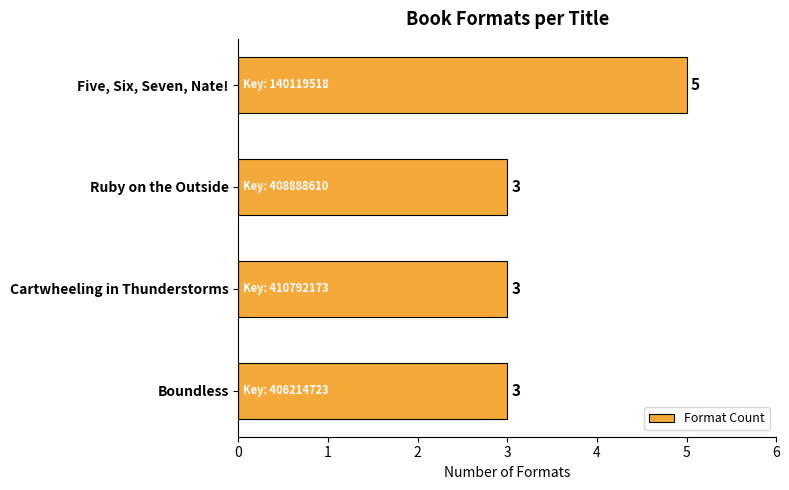

What is the label of the 4th bar from the bottom?

Five, Six, Seven, Nate!